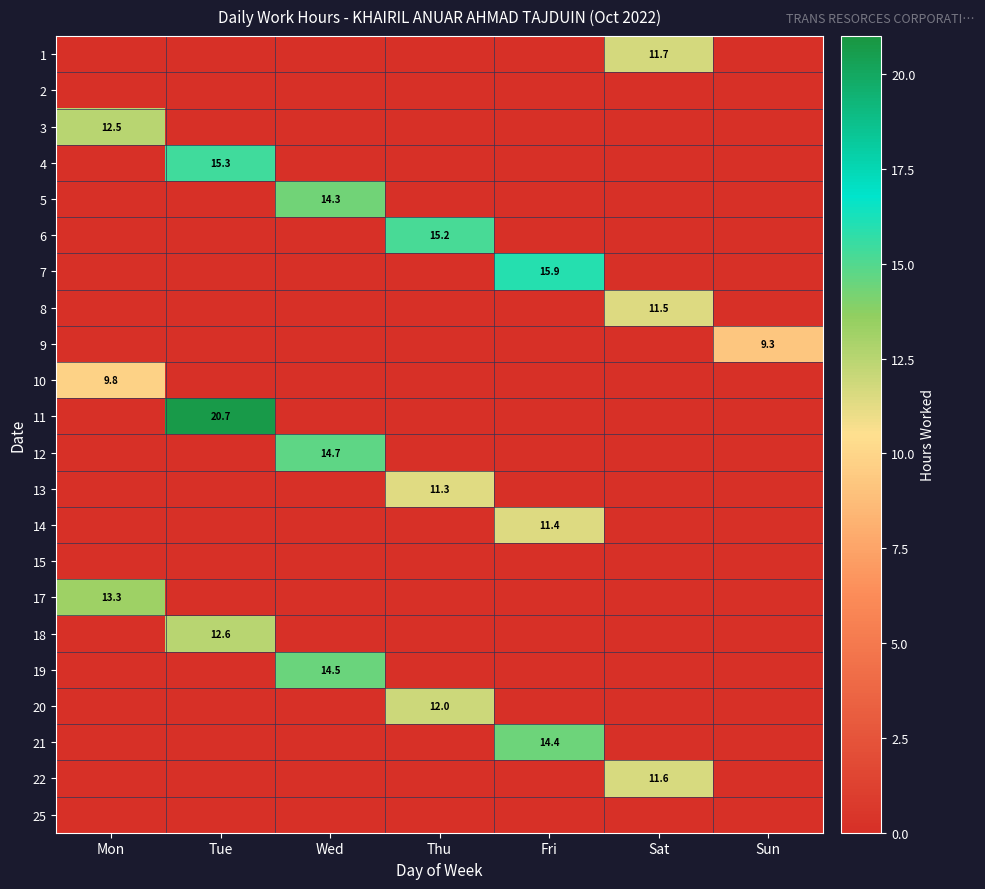

How many distinct data groups are displayed?

22